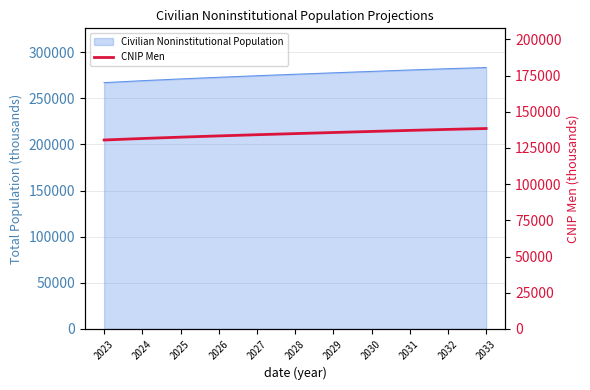

The chart shows a value of 217852 at 2024. True or false?

False